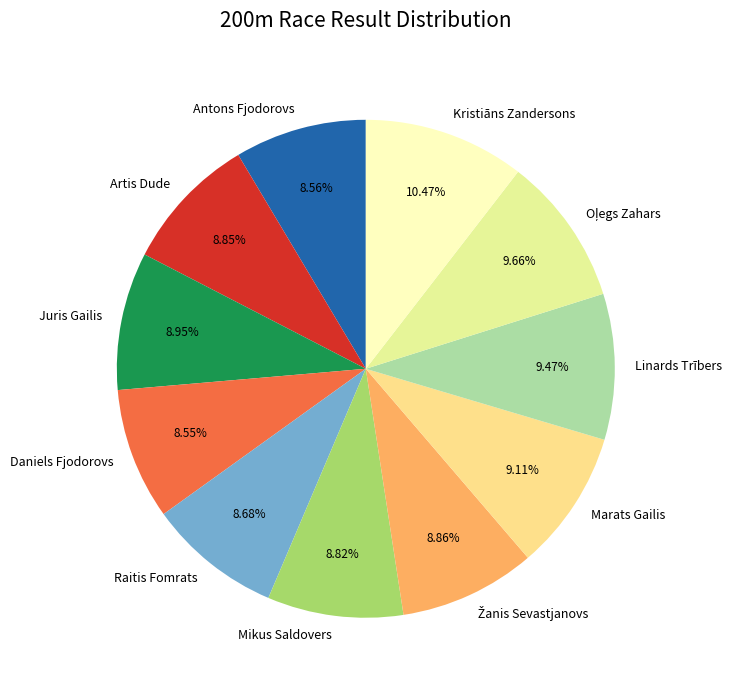

How many slices are in this pie chart?

11